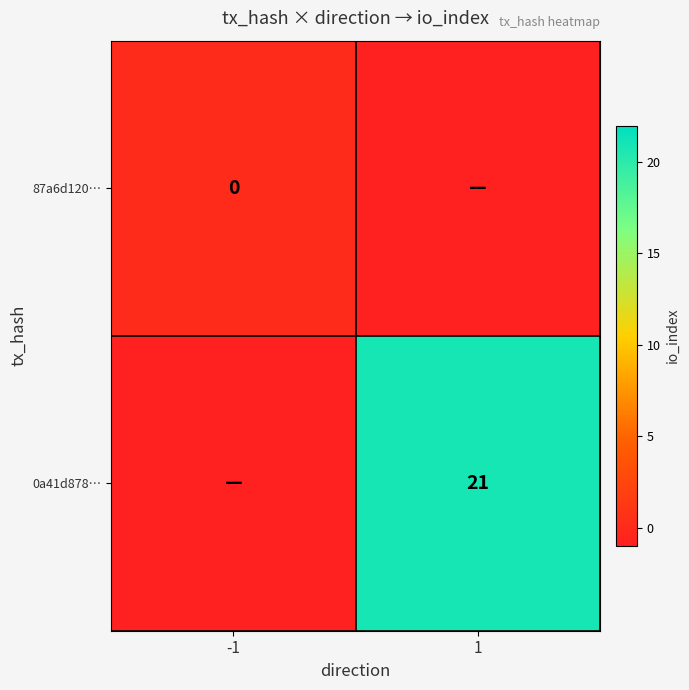

Is the value of 0a41d878… at 1 greater than the value of 87a6d120… at -1?

Yes